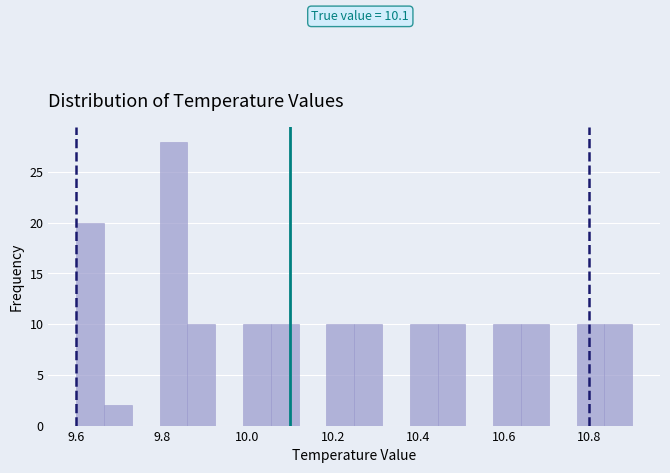

Read against the x-axis, roughly where is the centre of the tallest bar?

9.82